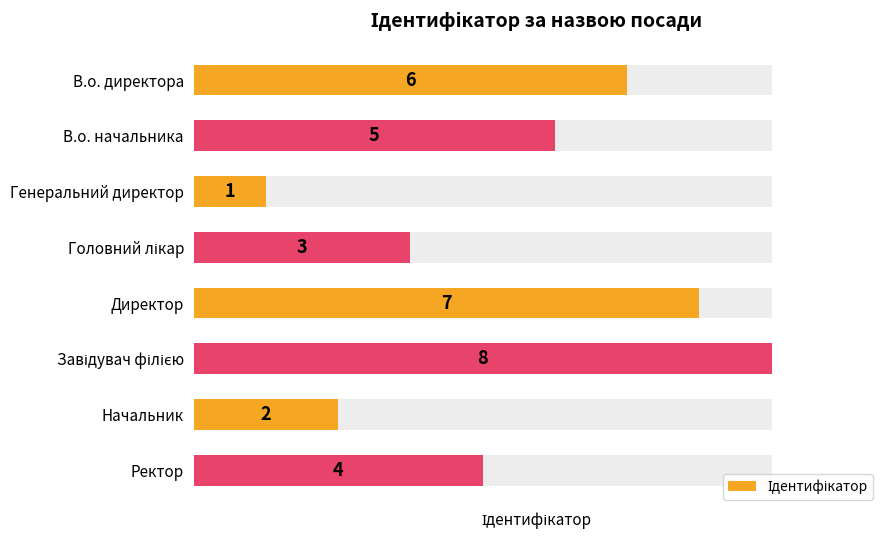

Rank the categories by value from lowest to highest.

Генеральний директор, Начальник, Головний лікар, Ректор, В.о. начальника, В.о. директора, Директор, Завідувач філією